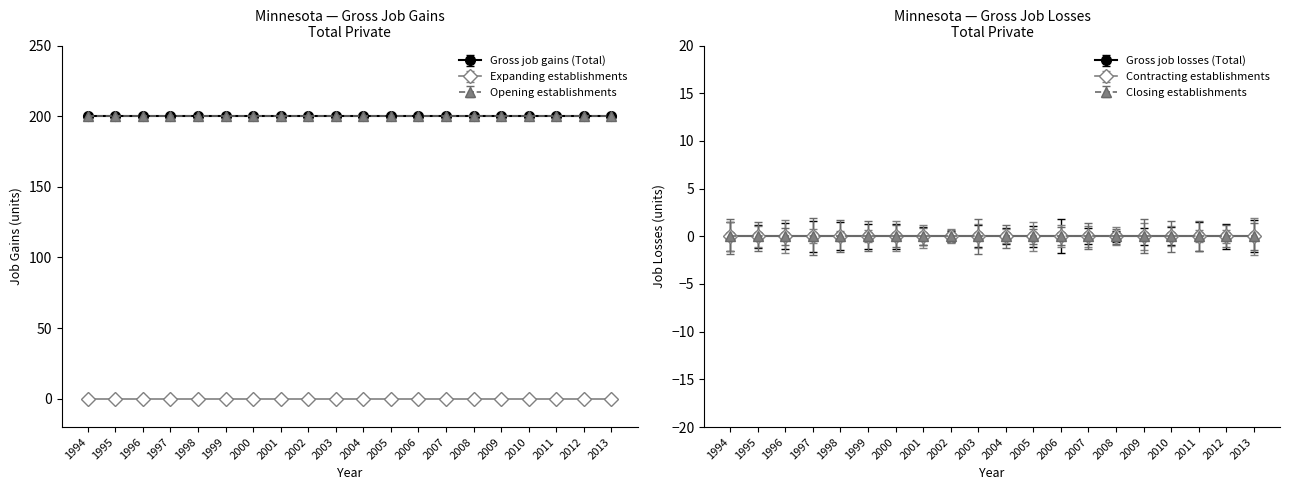

Rank the categories by Gross job losses (Total) value from lowest to highest.

1994, 1995, 1996, 1997, 1998, 1999, 2000, 2001, 2002, 2003, 2004, 2005, 2006, 2007, 2008, 2009, 2010, 2011, 2012, 2013